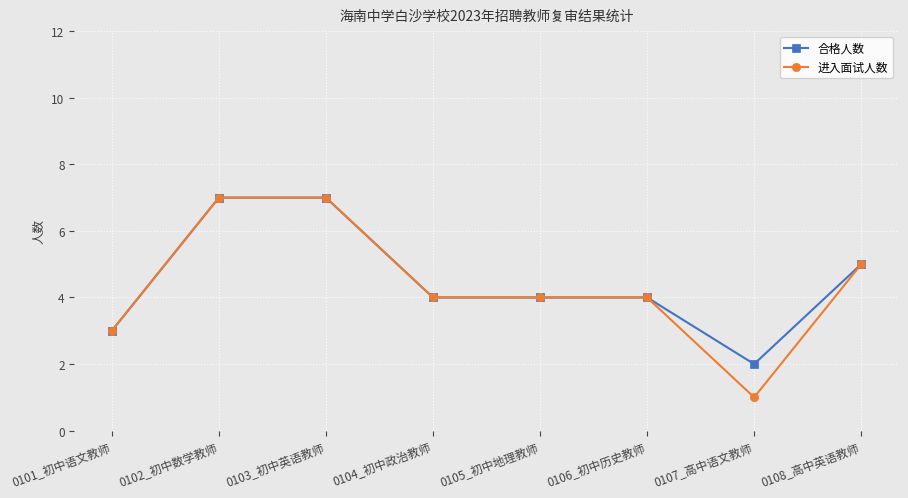

What is the value of the 进入面试人数 point at the 1st from the left?

3